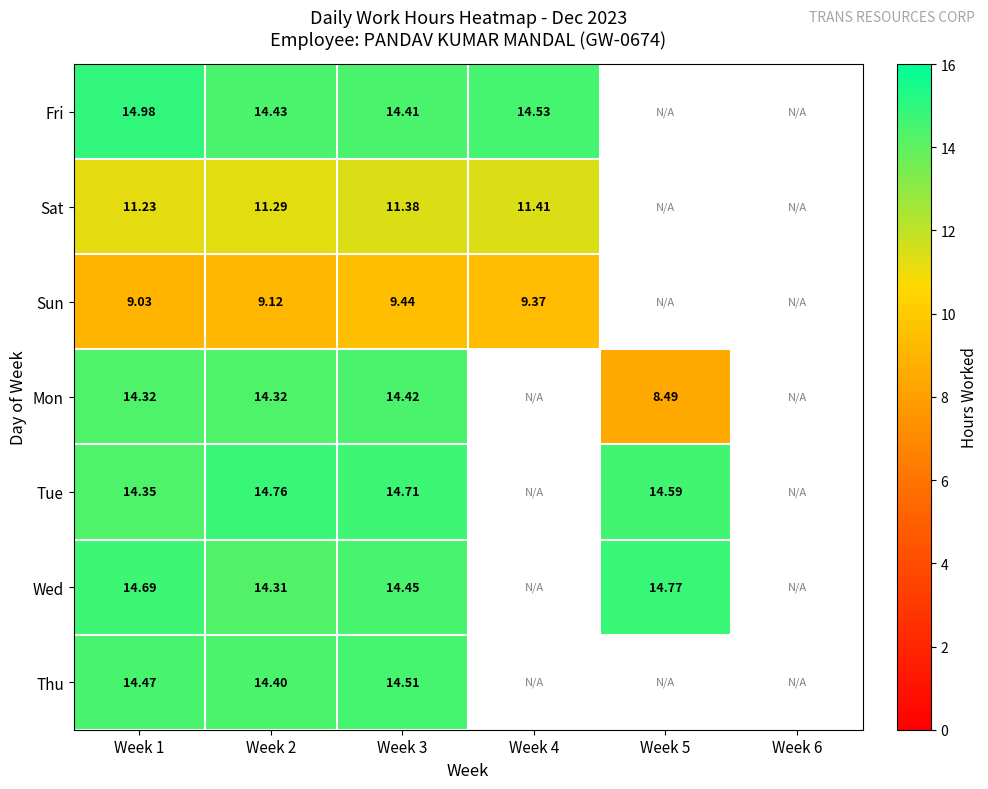

Is the value of Wed at Week 3 greater than the value of Sun at Week 2?

Yes